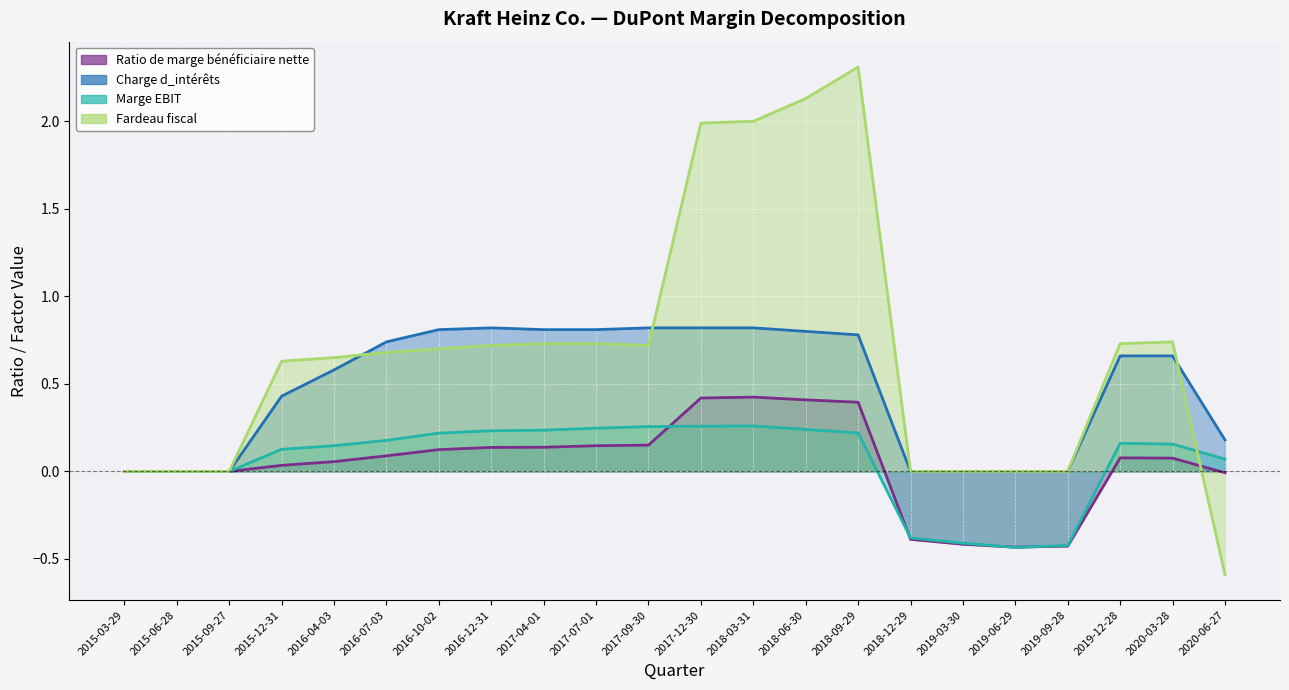

Is it true that Fardeau fiscal equals -1.5 at 2019-09-28?

False